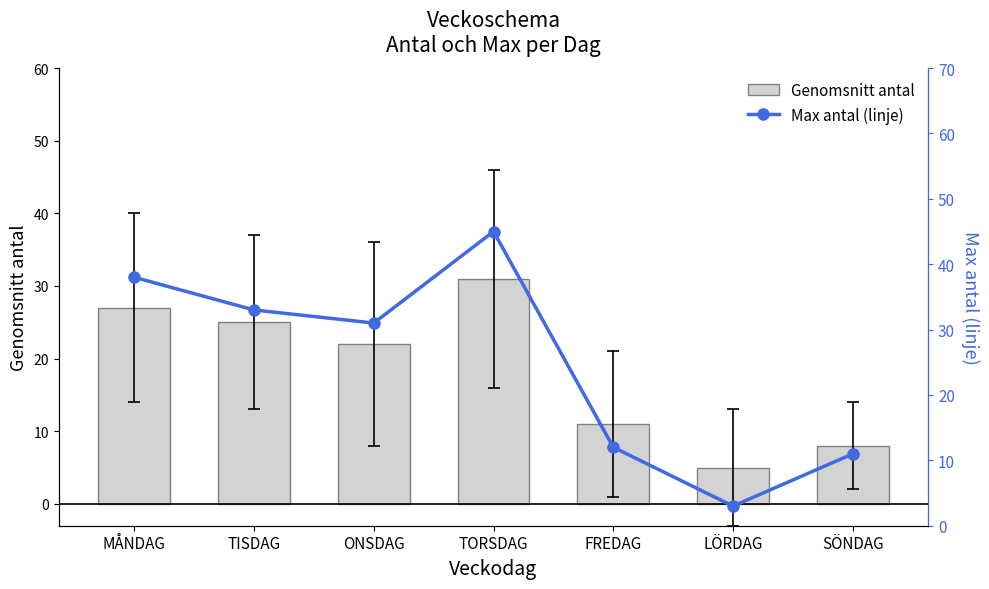

At which label does Max antal (linje) first exceed 31?

MÅNDAG